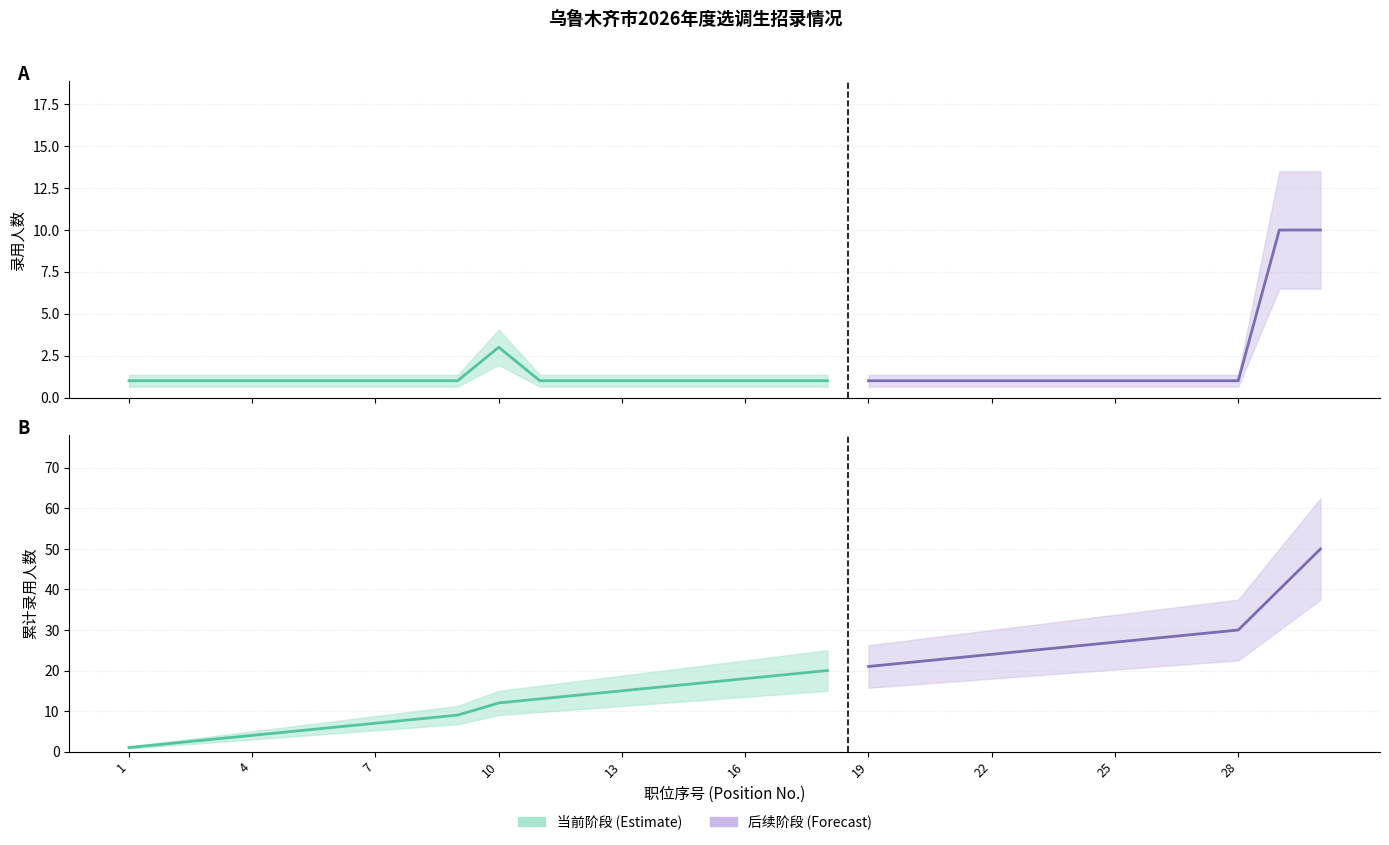

What is the average value of the 累计录用人数(Cumulative) series?

18